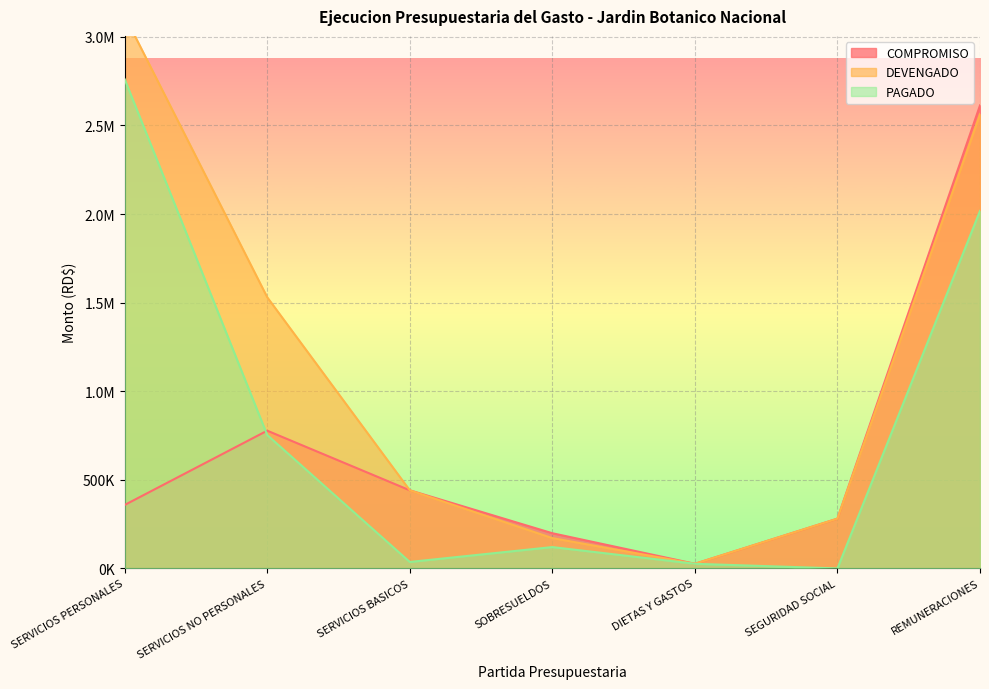

What is the total value across all series at REMUNERACIONES?

7194531.8